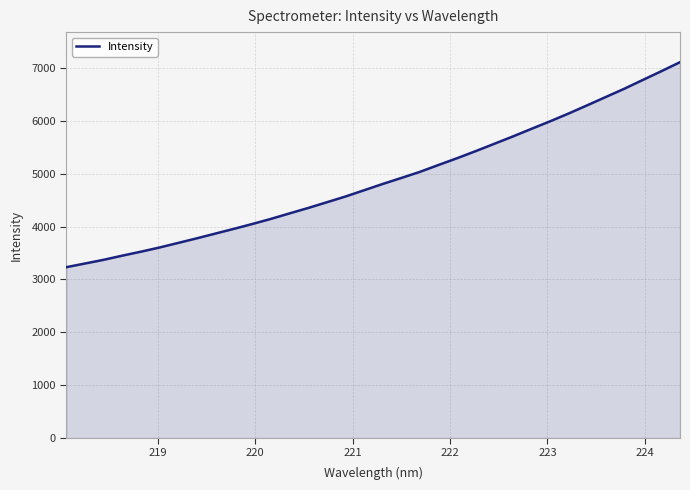

What is the difference between the maximum and minimum values?

3879.3